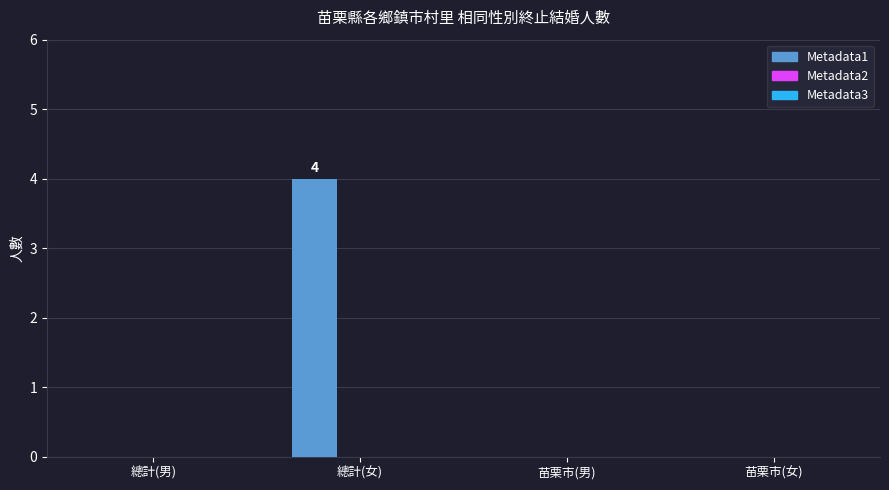

What is the change in value from 總計(女) to 苗栗市(女)?

-4